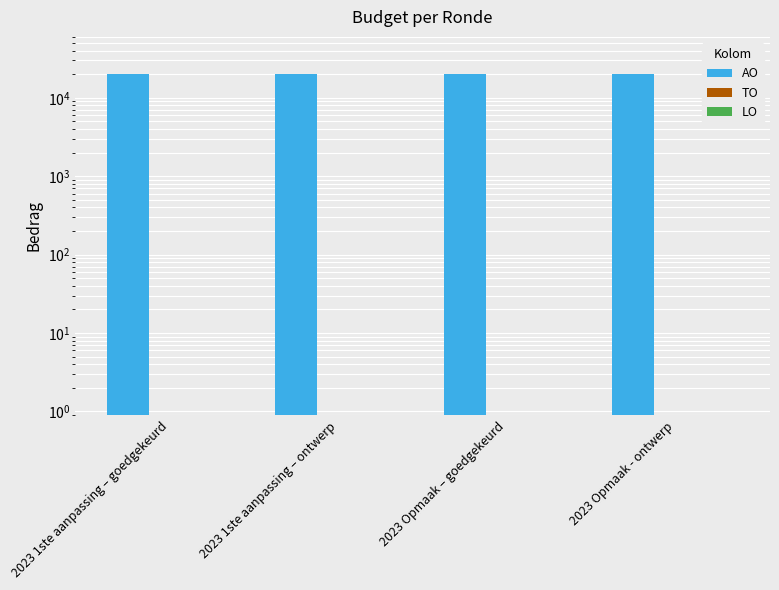

Reading left to right, what are all the values shown in this chart?

AO: 20000	20000	20000	20000
TO: 0	0	0	0
LO: 0	0	0	0